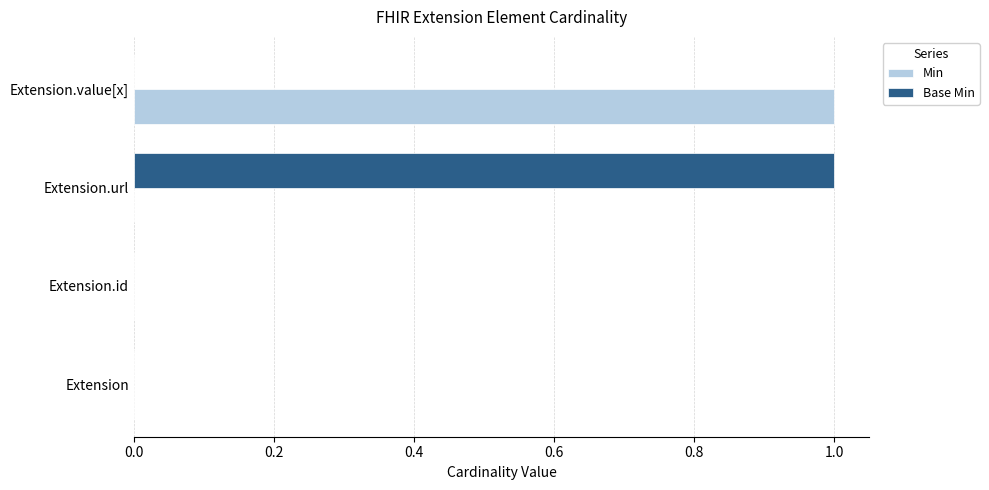

Is the value of Base Min at Extension greater than the value of Min at Extension.value[x]?

No